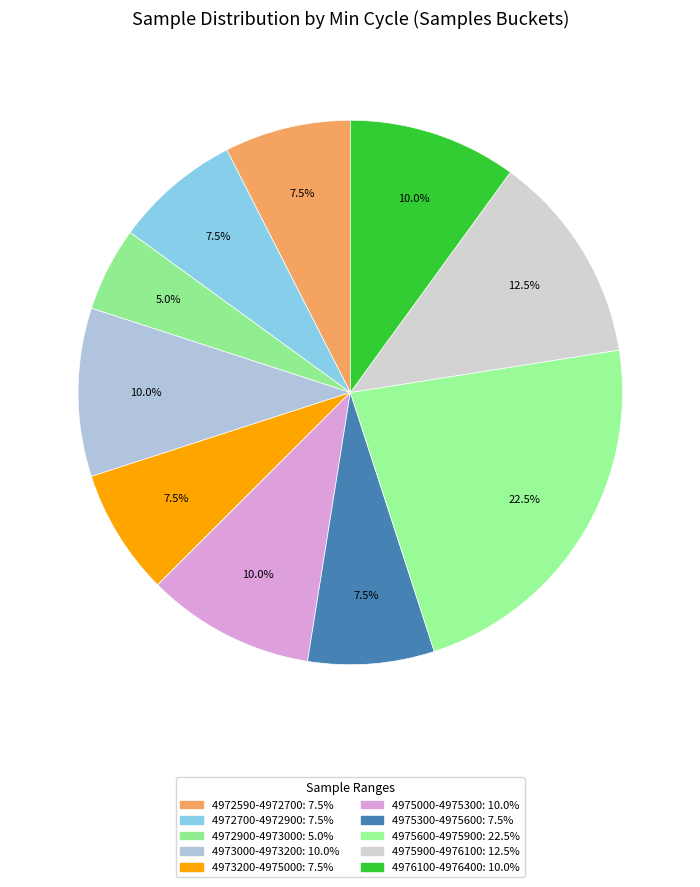

How many slices are in this pie chart?

10